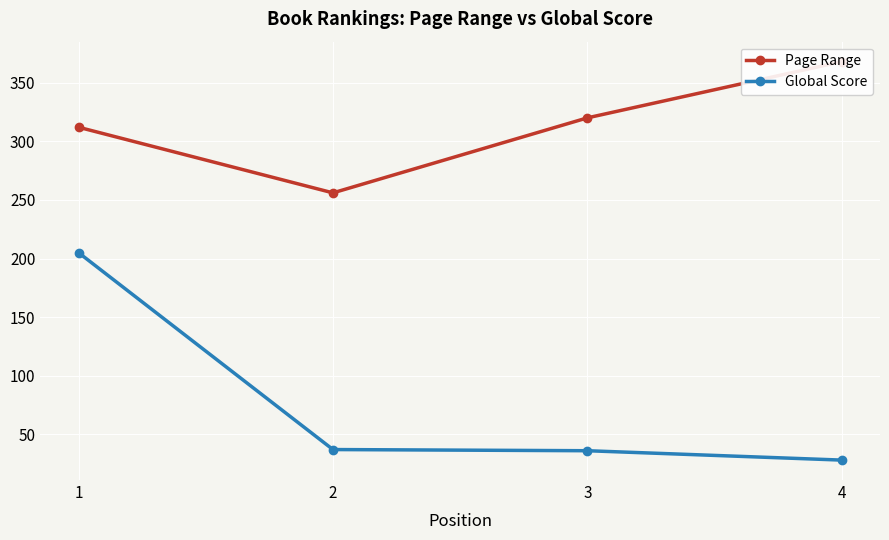

Read the Page Range value at 2, to the nearest 5.

255